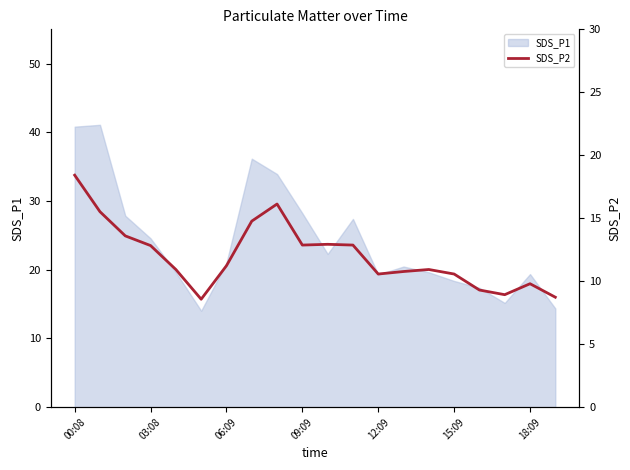

Is it true that SDS_P1 equals 14.0 at 03:08?

False